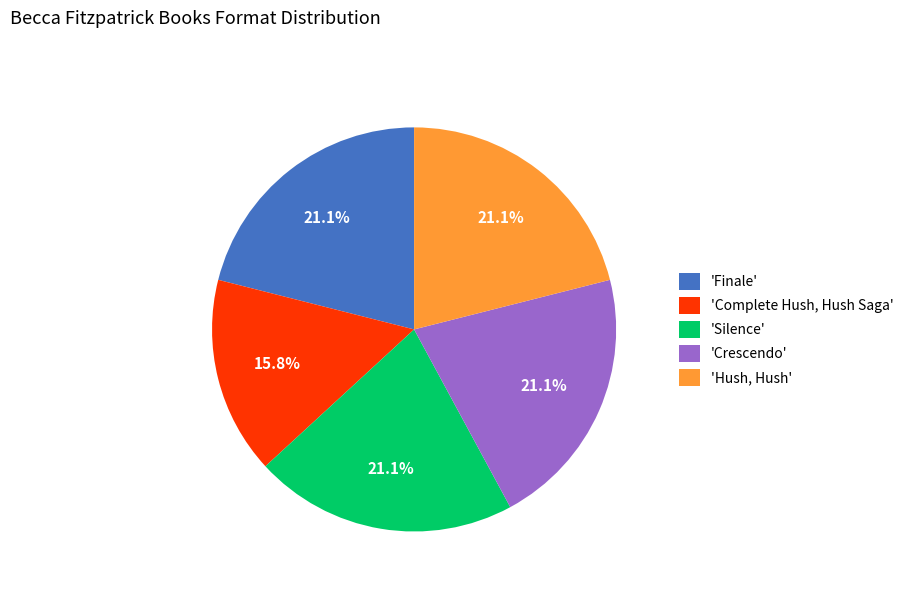

Does any single category account for the majority?

No